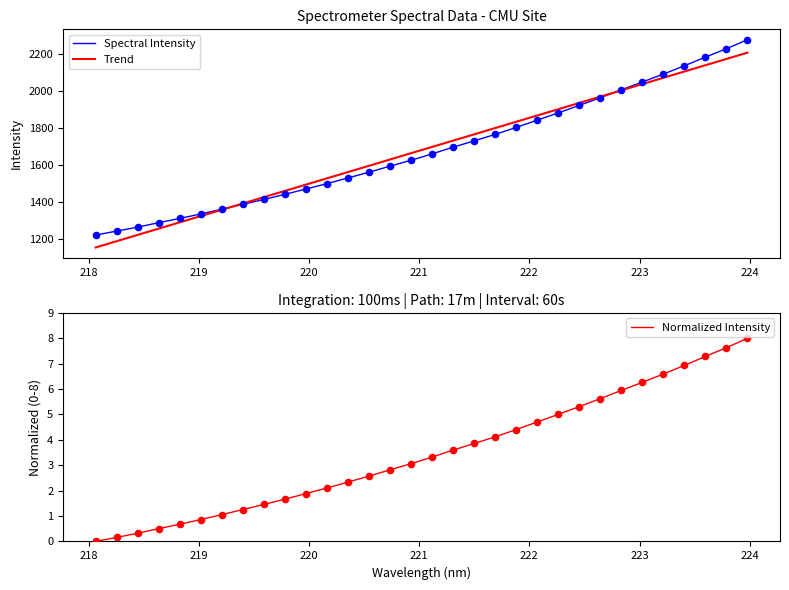

What is the lowest value of the Spectral Intensity series?

1220.9